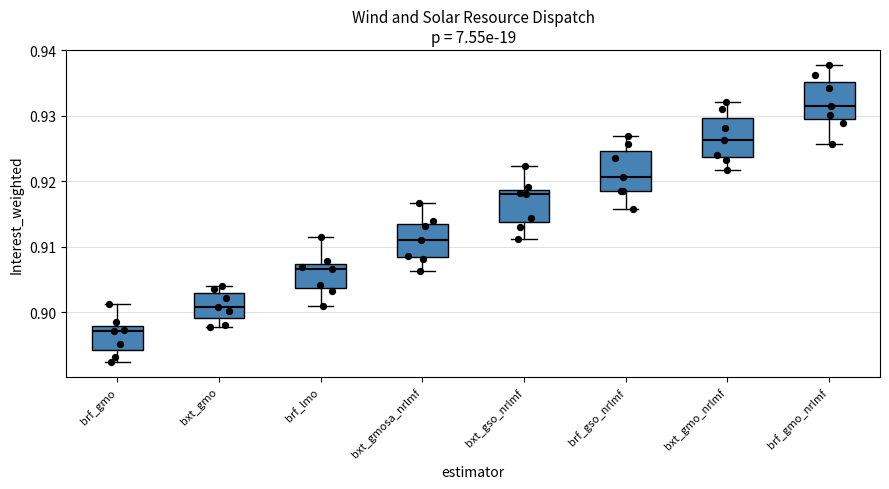

Where does the median line of the box for brf_gso_nrlmf sit on the y-axis? The values are not printed on the chart, so give them approximately, as read against the axis.

0.921